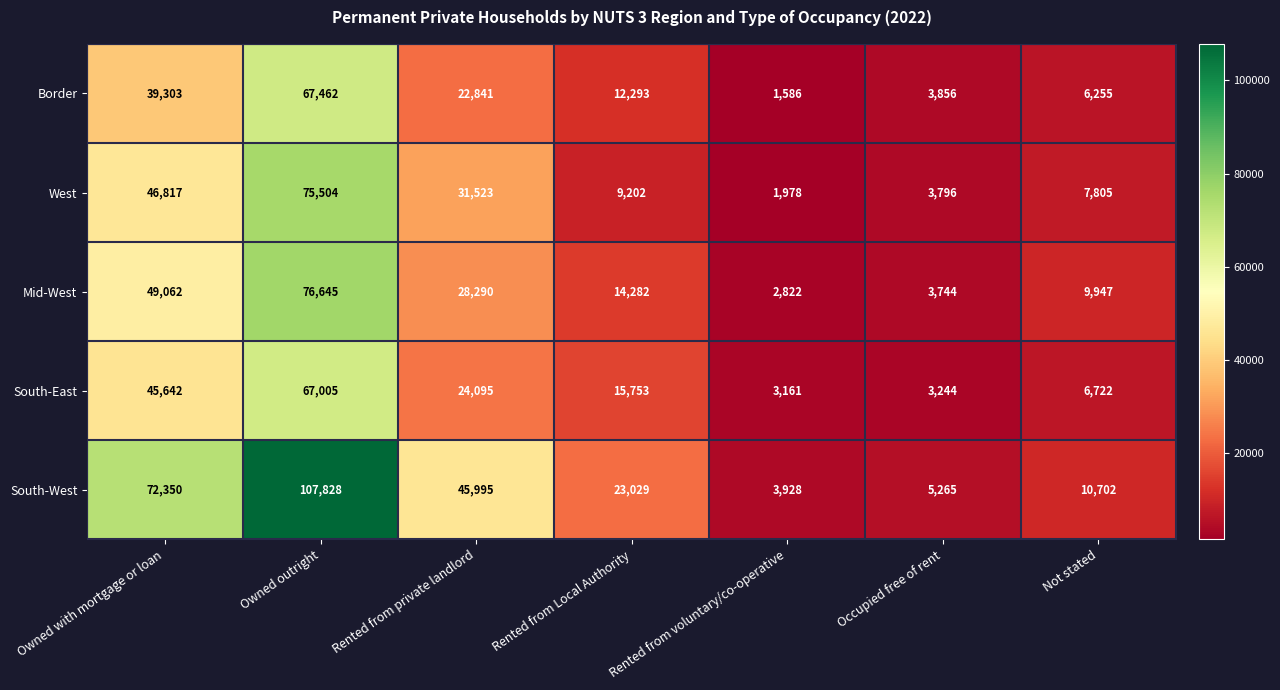

Where is Mid-West nearest to the value 39733?

Owned with mortgage or loan